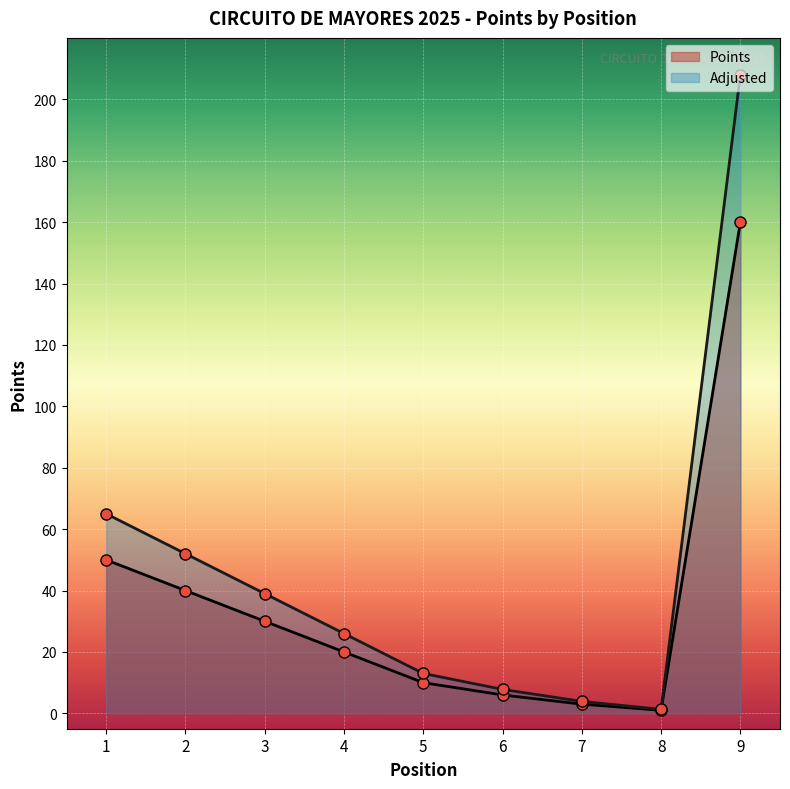

True or false: Points and Adjusted intersect in this chart.

False